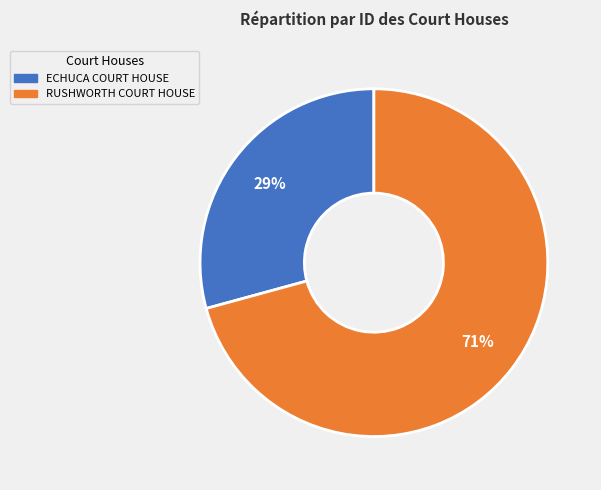

The ECHUCA COURT HOUSE slice represents 29% of the pie. True or false?

True